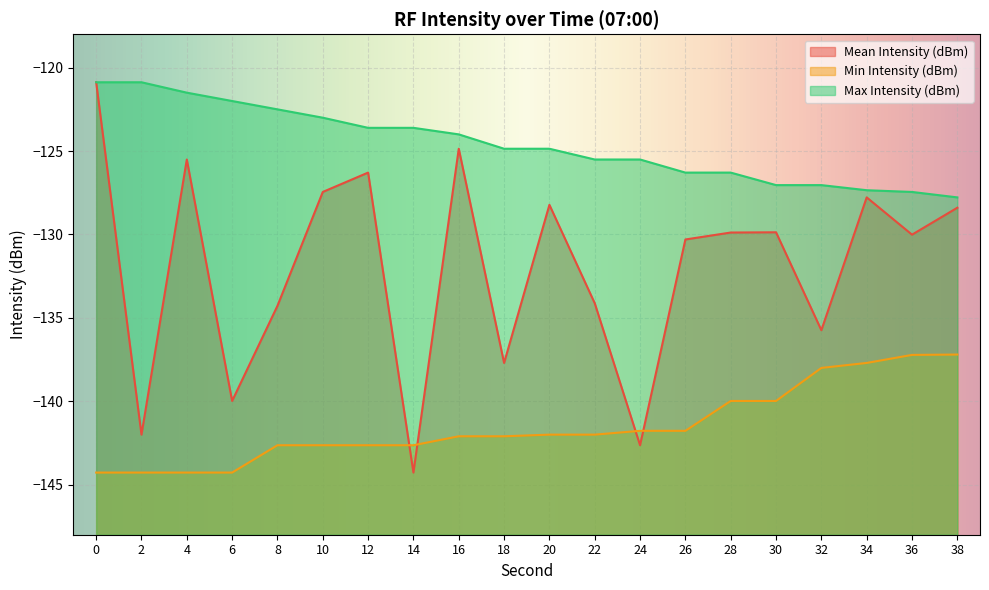

What is the minimum value for Mean Intensity (dBm)?

-144.3